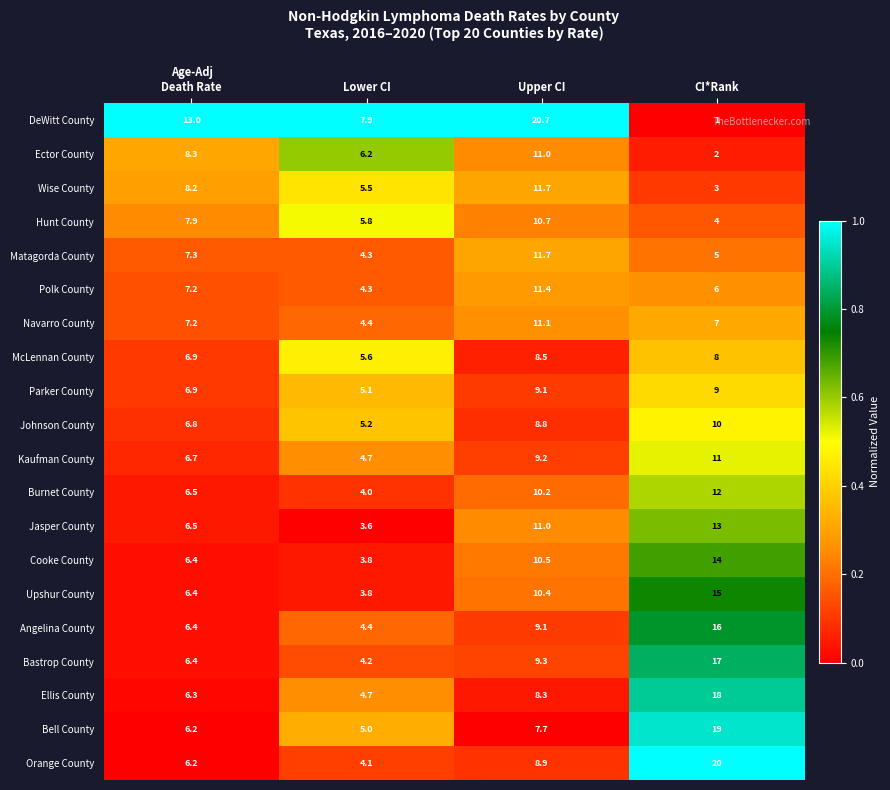

True or false: Hunt County has a value of 1.4 at Lower CI.

False